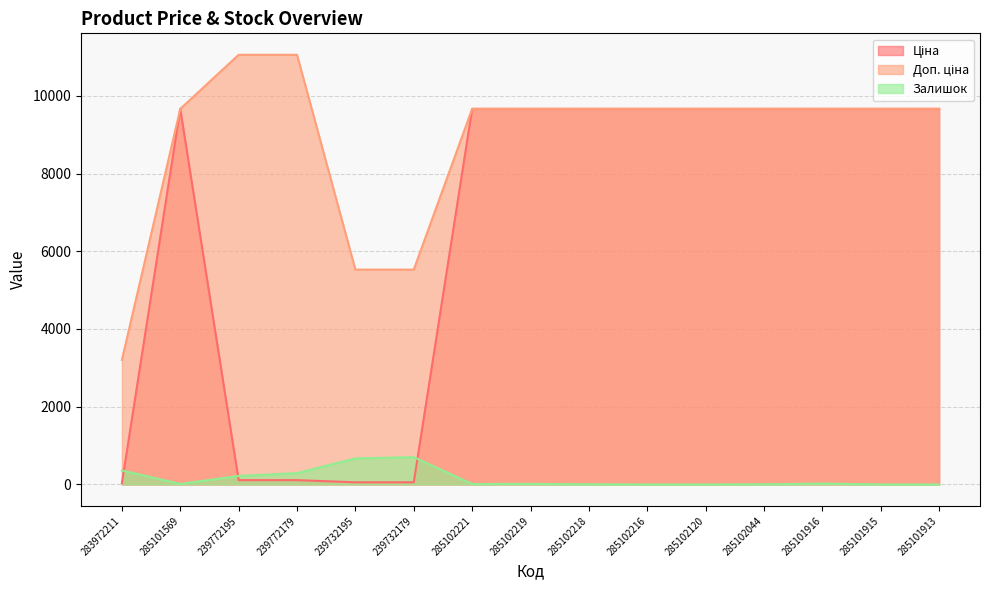

What is the total value across all series at 285101913?

19329.3